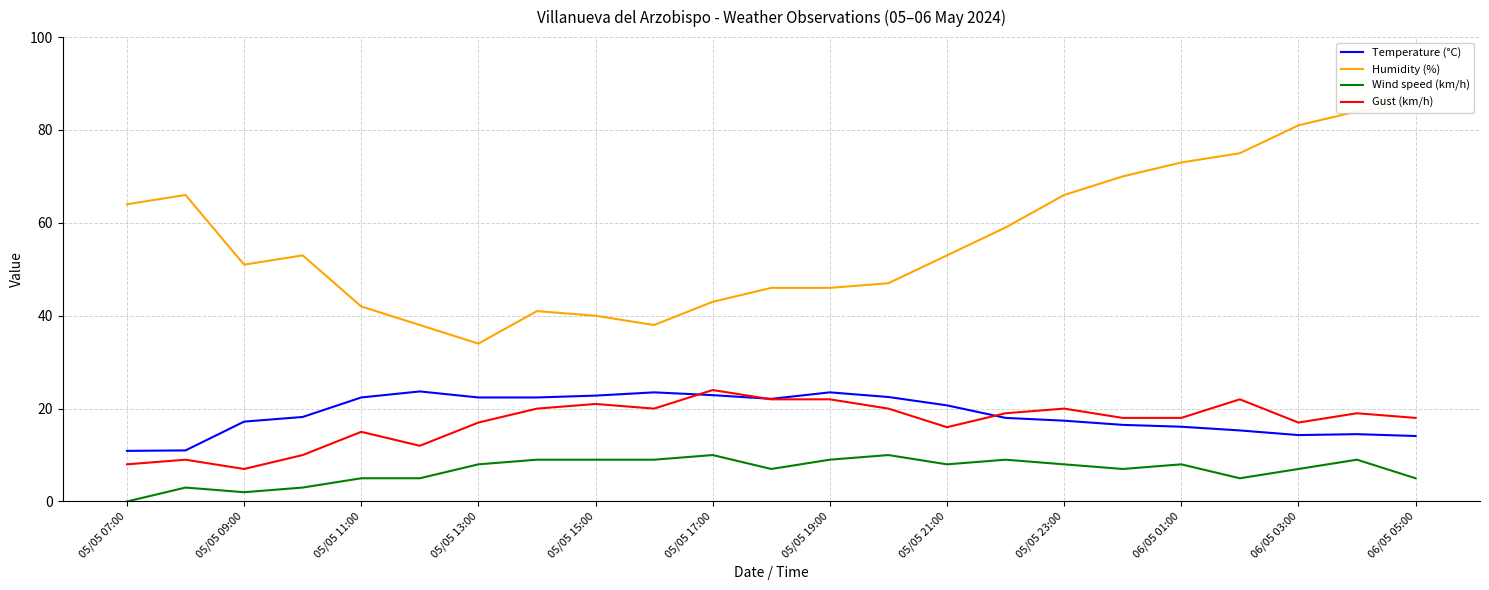

Where is the first local minimum for Gust (km/h)?

05/05 09:00